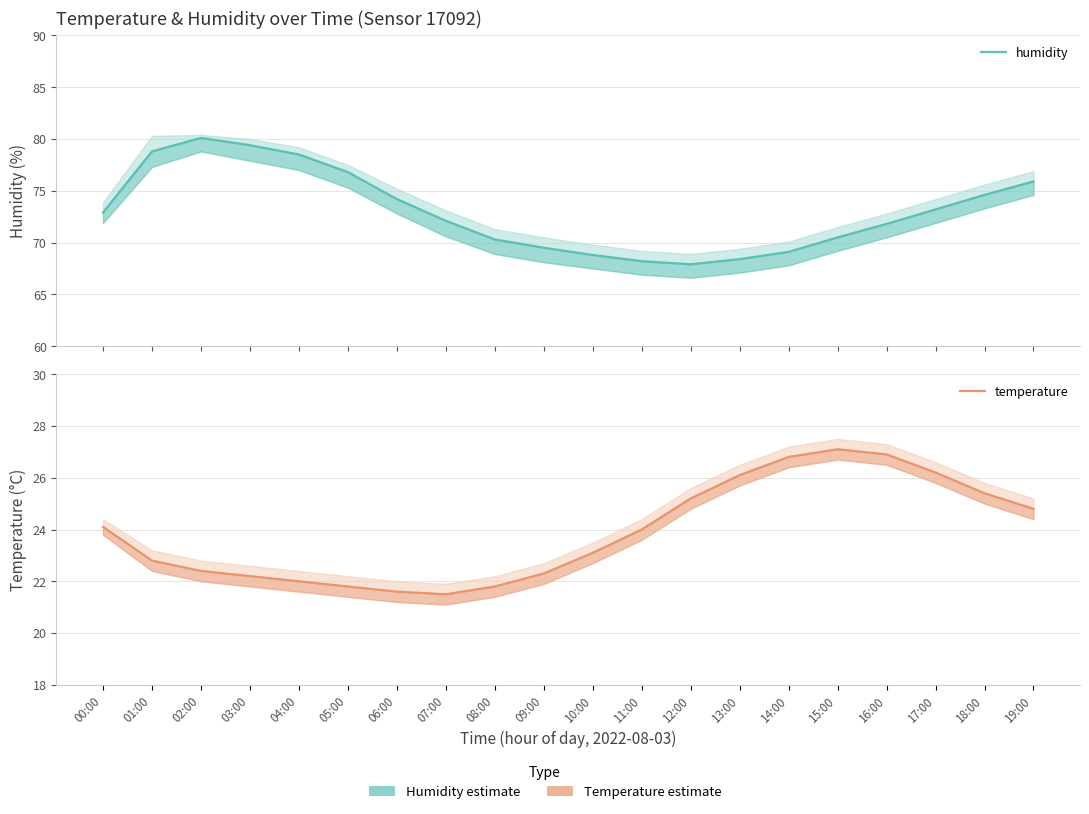

Reading left to right, what are all the values shown in this chart?

humidity: 72.9	78.8	80.1	79.4	78.5	76.8	74.2	72.1	70.3	69.5	68.8	68.2	67.9	68.4	69.1	70.5	71.8	73.2	74.6	75.9
temperature: 24.1	22.8	22.4	22.2	22.0	21.8	21.6	21.5	21.8	22.3	23.1	24.0	25.2	26.1	26.8	27.1	26.9	26.2	25.4	24.8